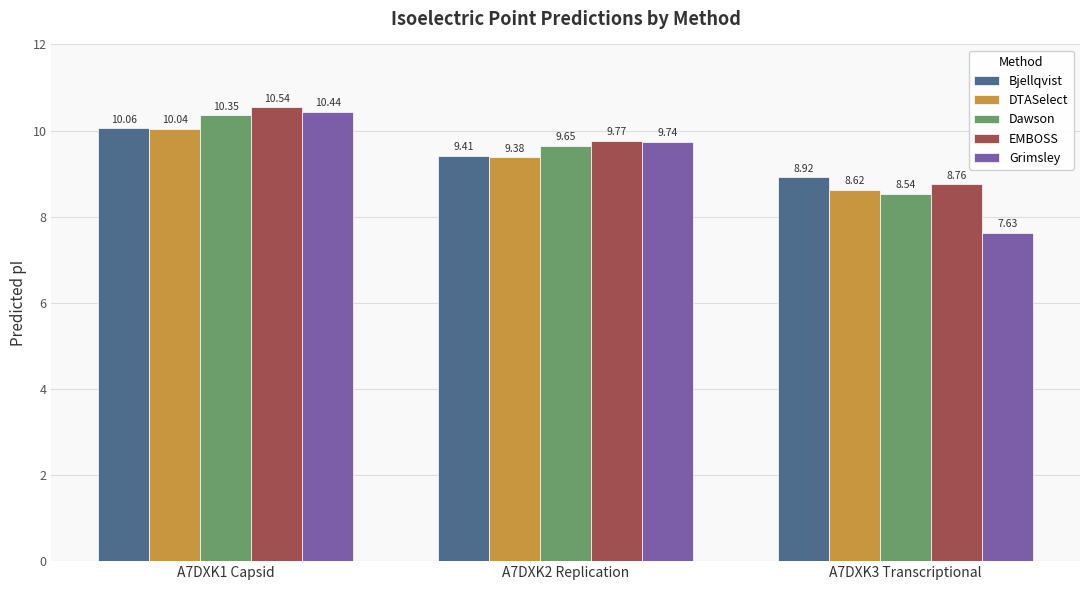

Which series has the largest total across all categories?

EMBOSS